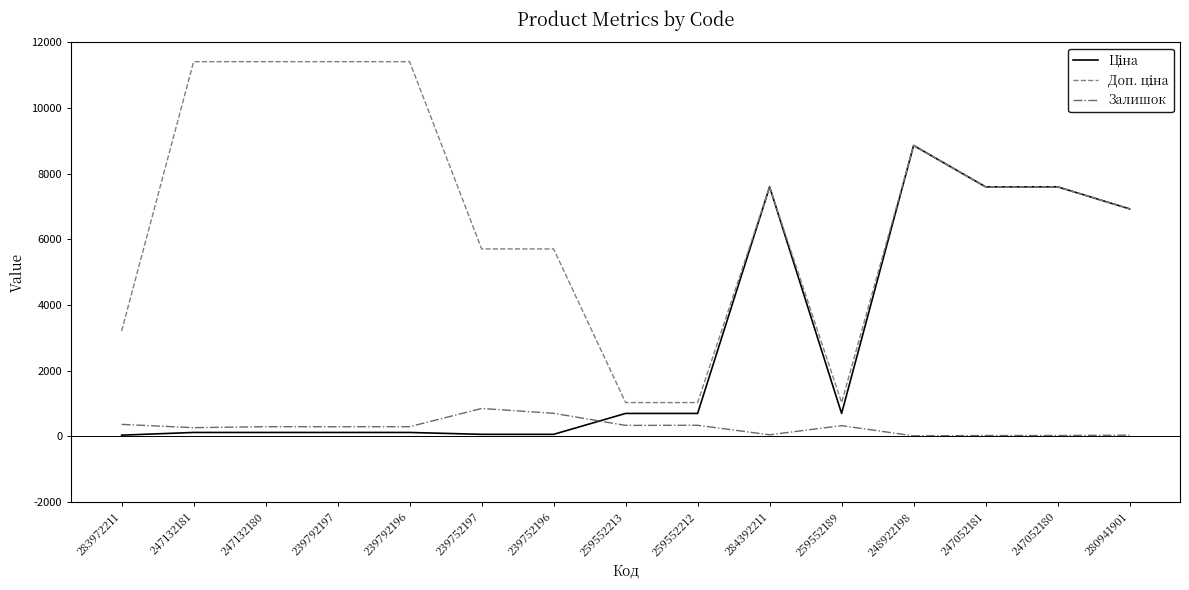

Does the chart have visible grid lines?

No